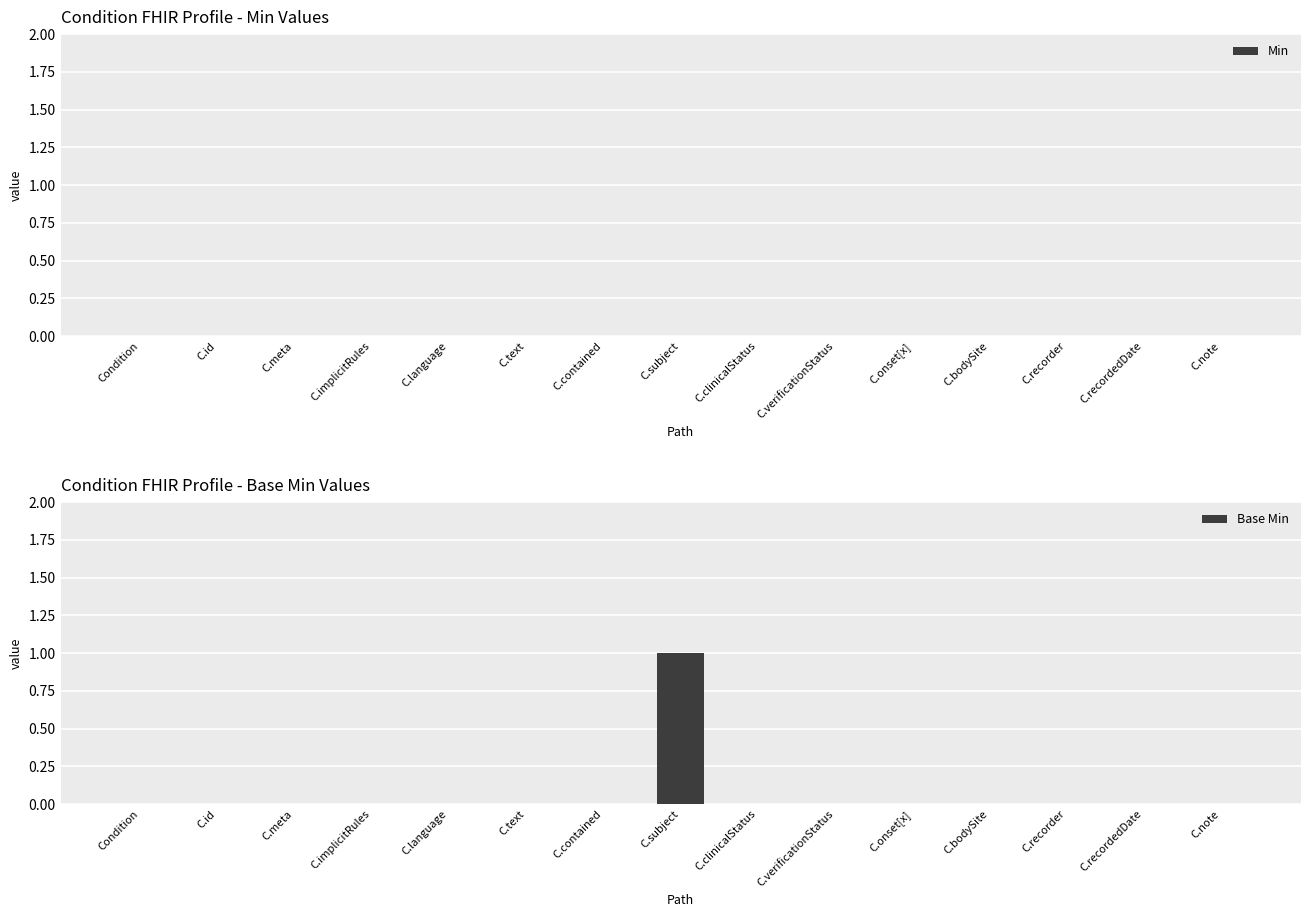

Reading left to right, transcribe all the data shown in this chart.

Condition=0	C.id=0	C.meta=0	C.implicitRules=0	C.language=0	C.text=0	C.contained=0	C.subject=1	C.clinicalStatus=0	C.verificationStatus=0	C.onset[x]=0	C.bodySite=0	C.recorder=0	C.recordedDate=0	C.note=0